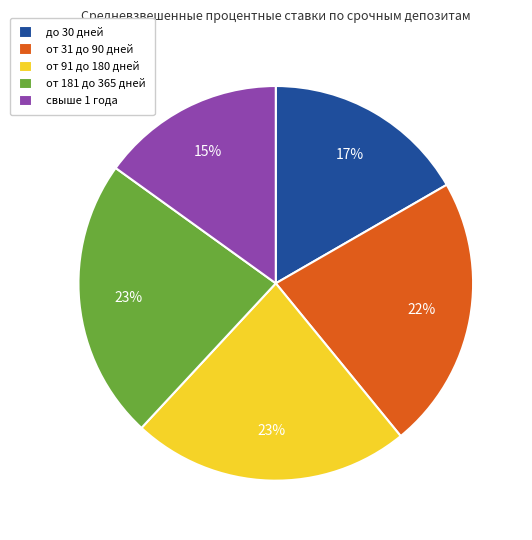

To the nearest percent, what percentage of the pie is от 181 до 365 дней?

23%